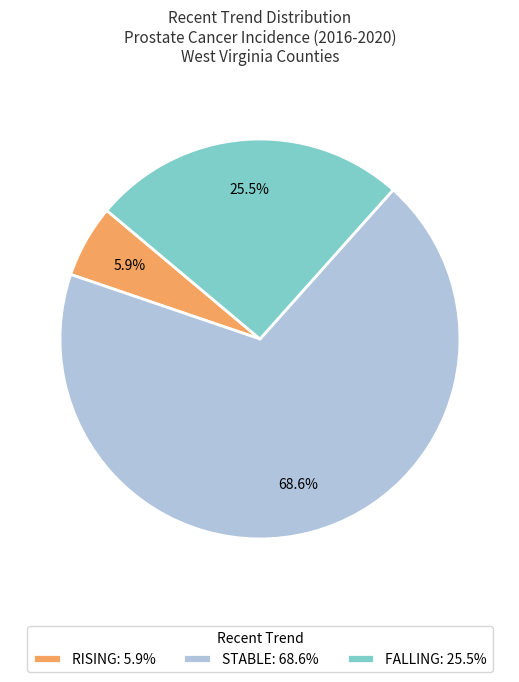

What is the largest slice in the pie chart?

STABLE: 68.6%